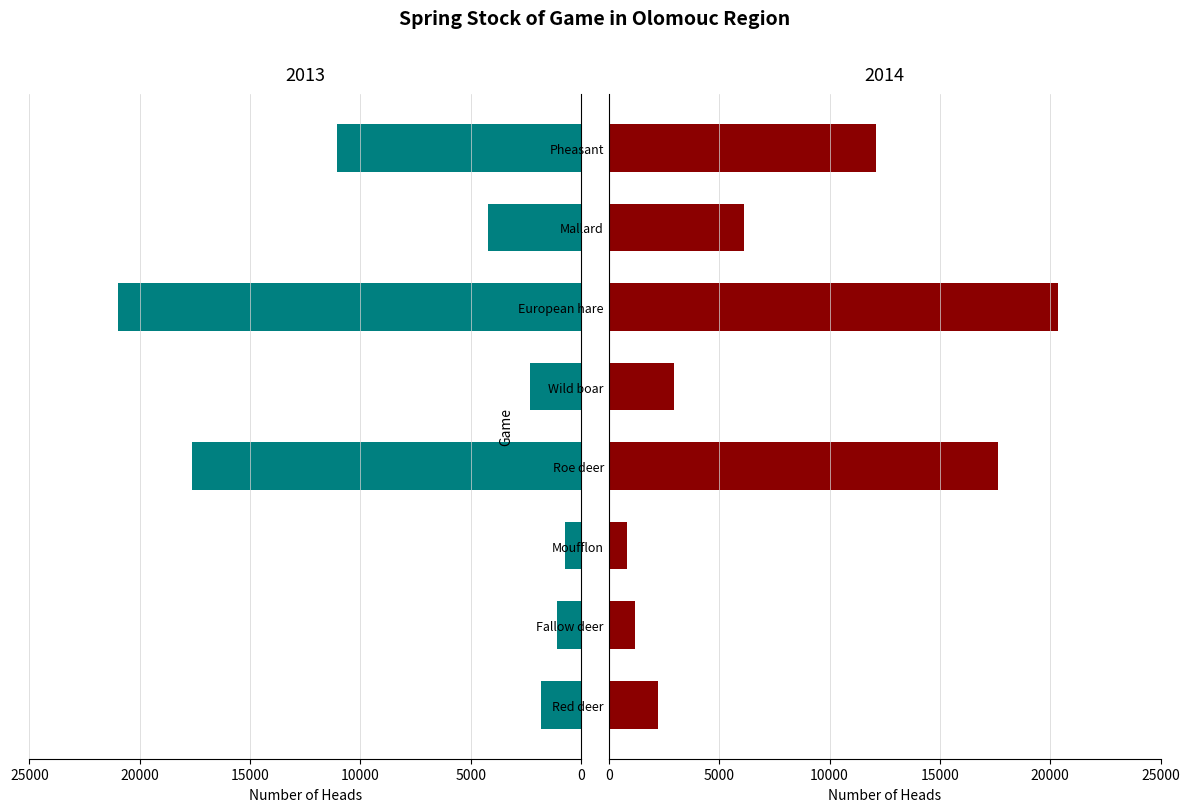

List the series in order of their peak value, lowest first.

2014, 2013